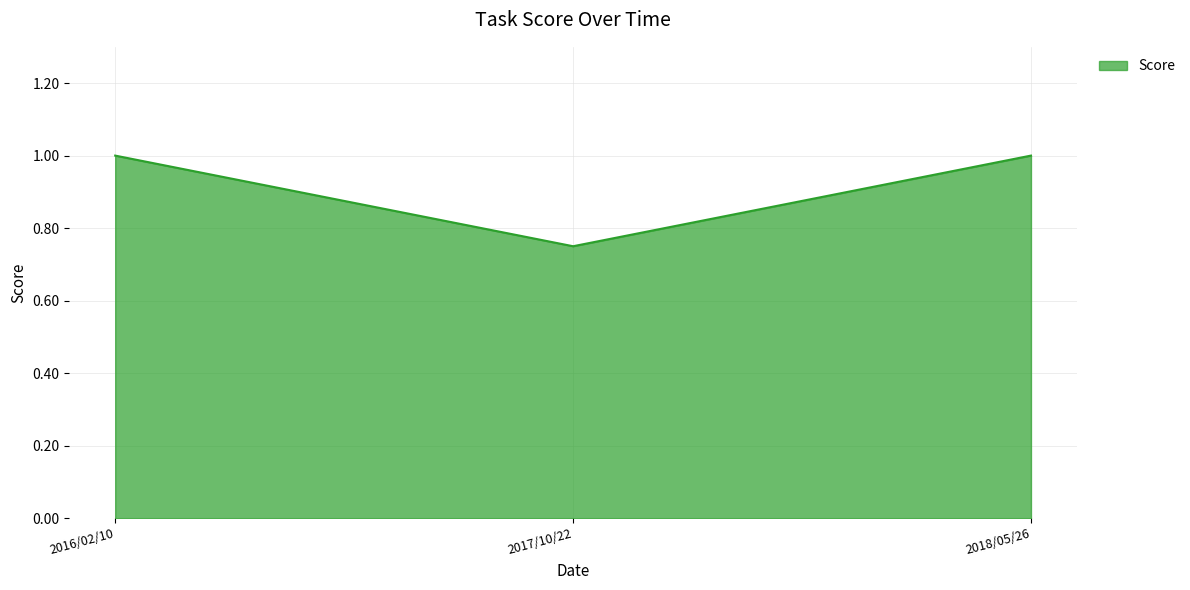

Is it true that the value at 2018/05/26 is 0.3?

False